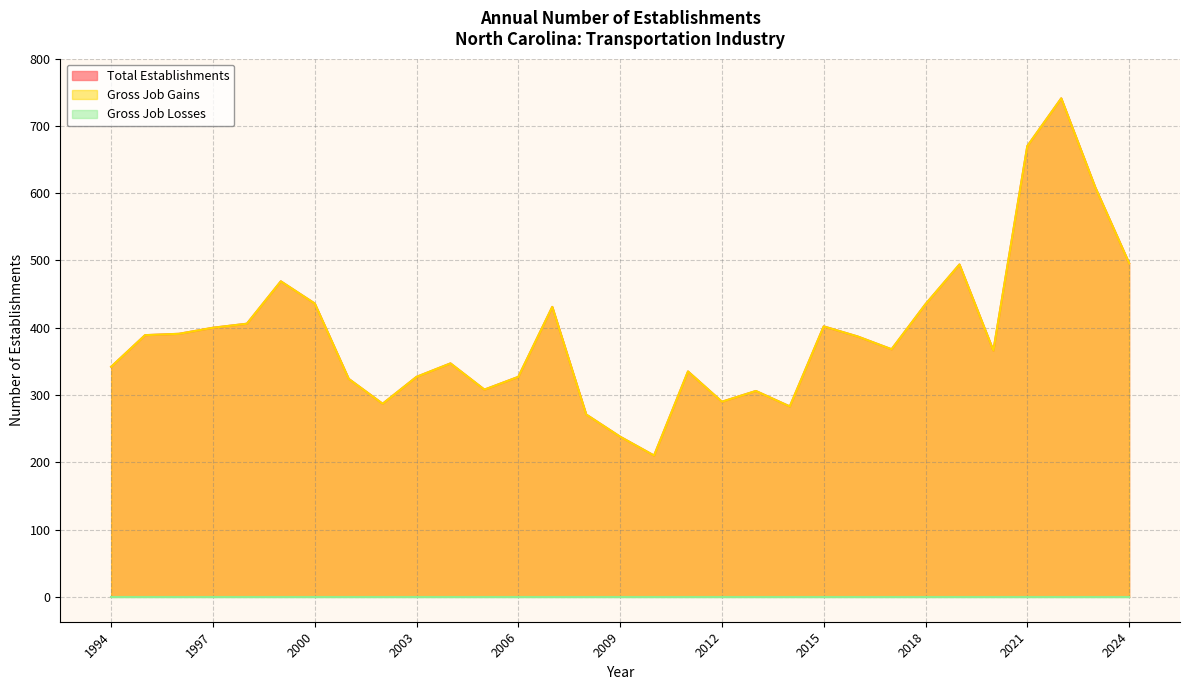

Which series has the widest spread of values?

Total Establishments